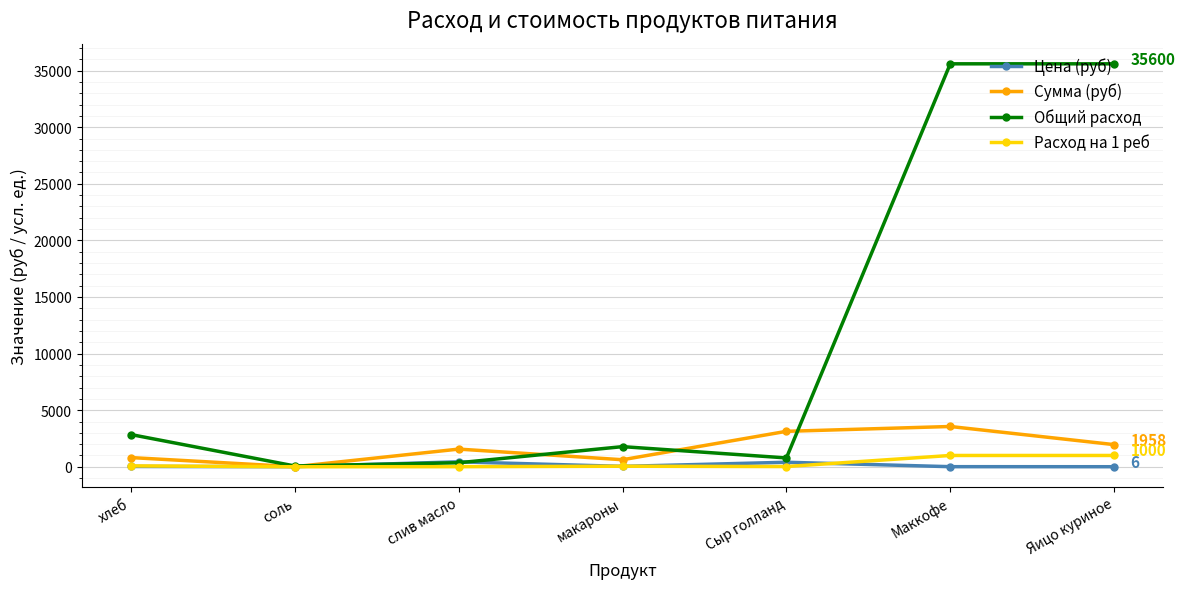

How many data points does each series have?

7